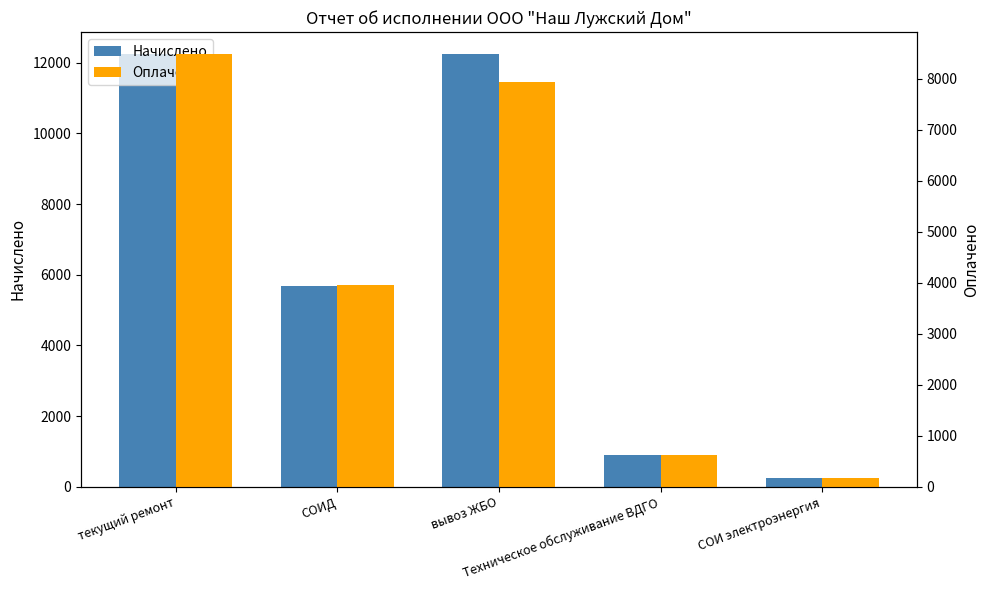

True or false: Оплачено has a value of 4019 at вывоз ЖБО.

False